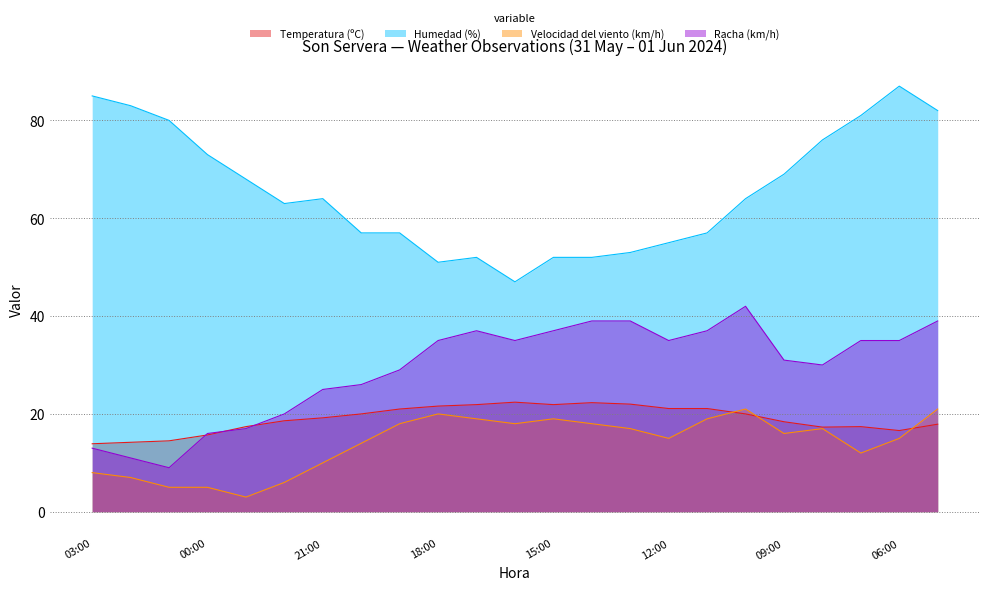

Rank the series at 10:00 from highest to lowest value.

Humedad (%), Racha (km/h), Velocidad del viento (km/h), Temperatura (ºC)